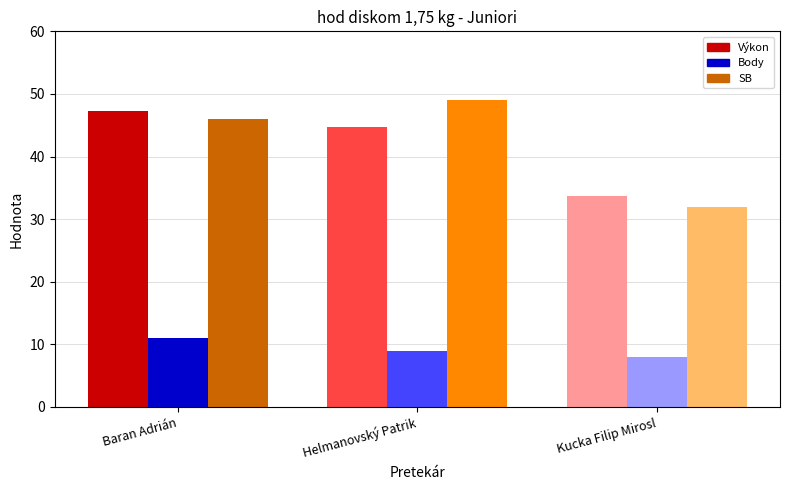

What is the label of the 3rd bar from the left?

Kucka Filip Mirosl